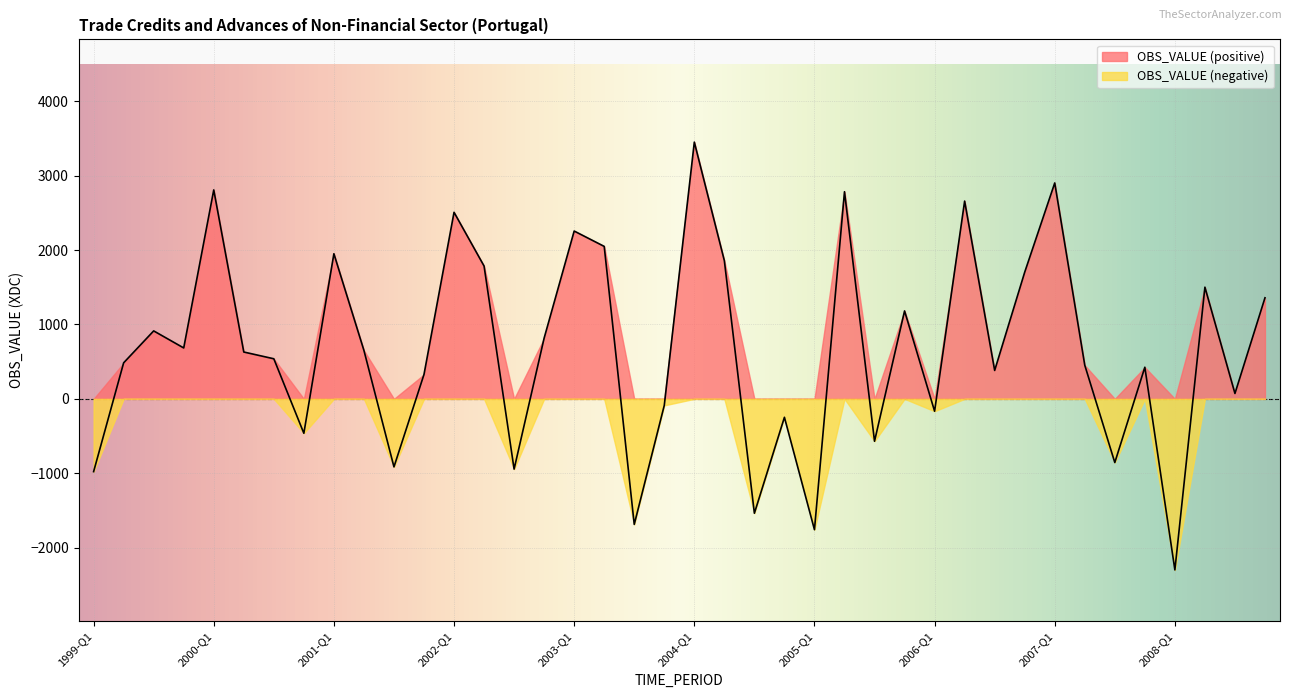

True or false: the data shows 2784.9 at 2005-Q2.

True